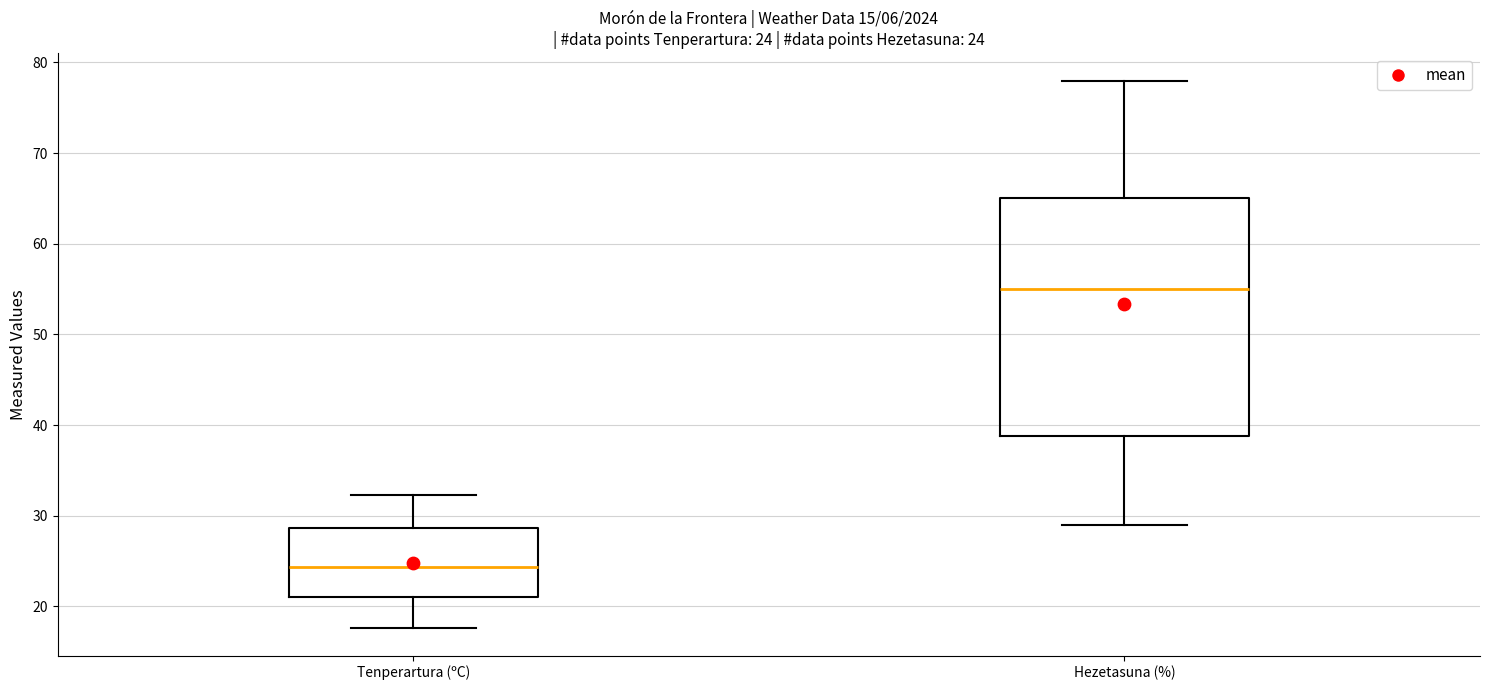

Comparing the boxes themselves (not the whiskers), which one is the tallest?

Hezetasuna (%)